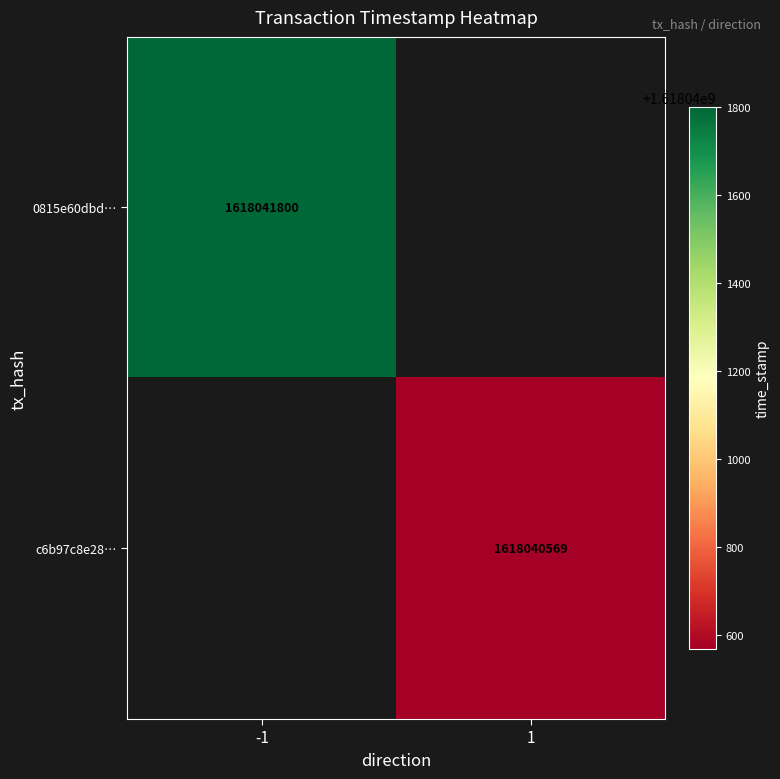

The value of c6b97c8e2815a77c5f6f3e58362aeb766ee663a at direction is 1. True or false?

False